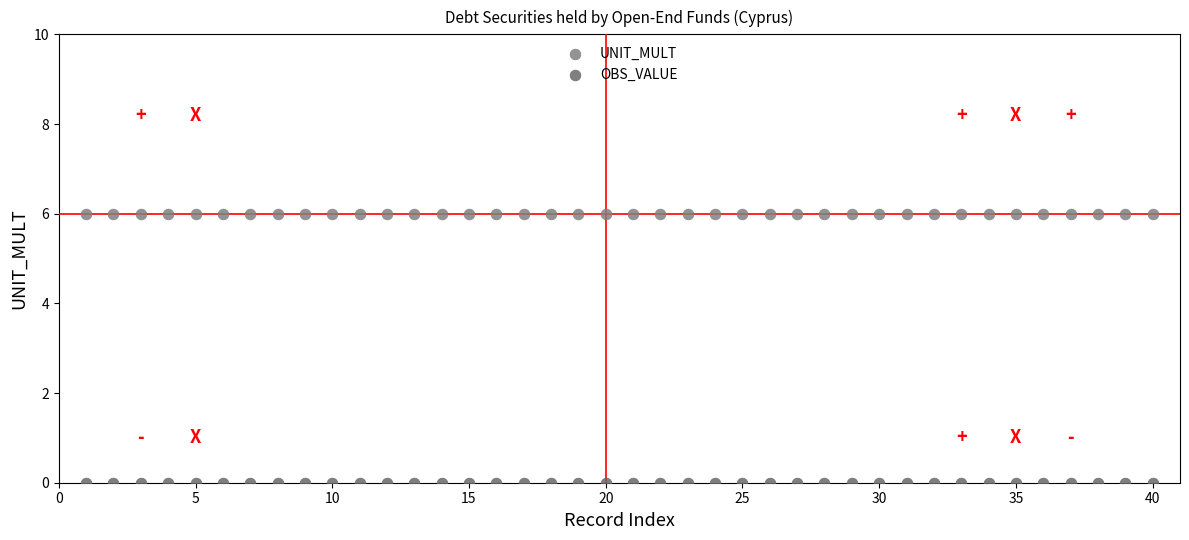

Which series contains the highest Y value?

UNIT_MULT